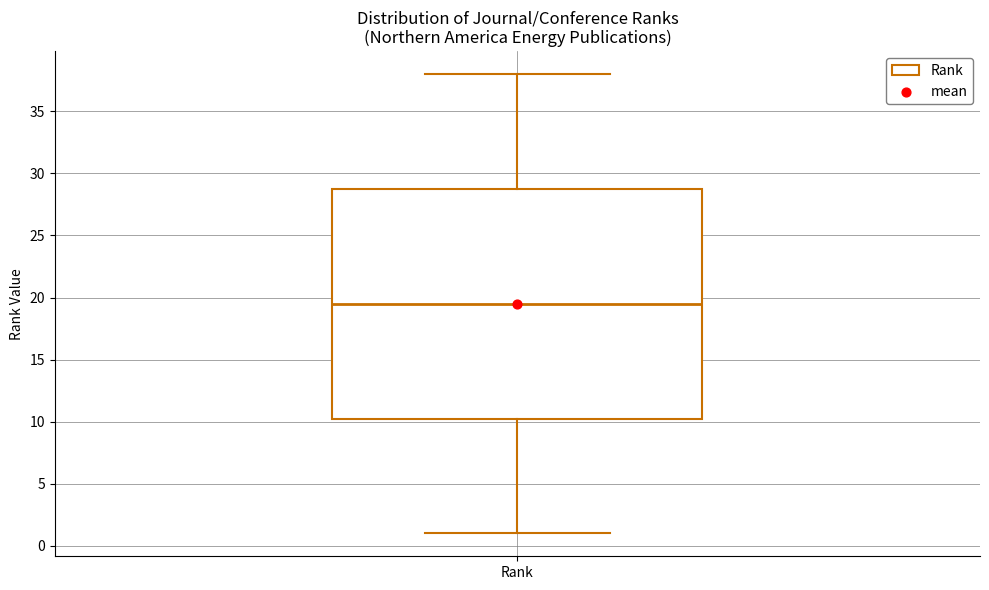

Read this box plot against the y-axis: the position of the median line, the range covered by the box, and the ends of both whiskers. The values are not printed on the chart, so give them approximately, as read against the axis.

median 19.5, box 10.5 to 29.0, whiskers 1.0 to 38.0